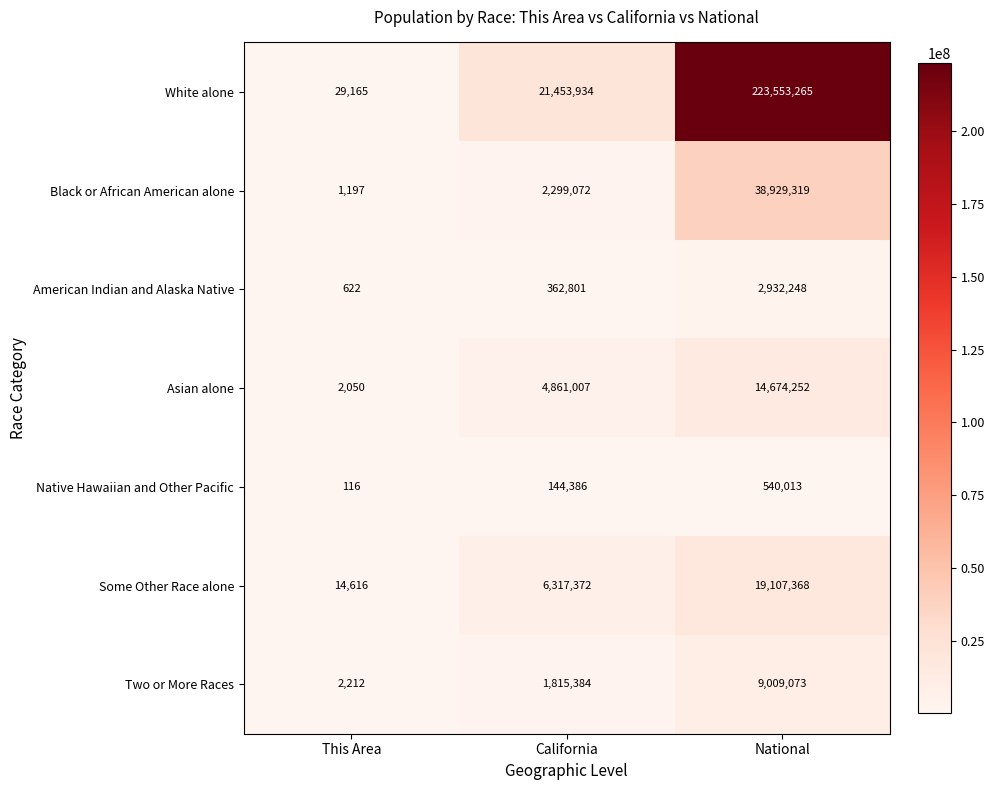

What is the minimum value shown in the chart?

116